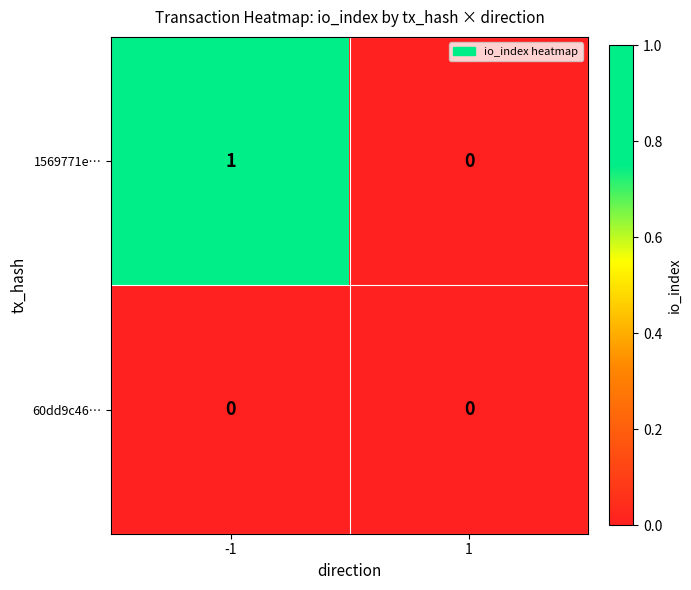

Reading left to right, list all the values displayed in this chart.

1569771e…: 1	0
60dd9c46…: 0	0